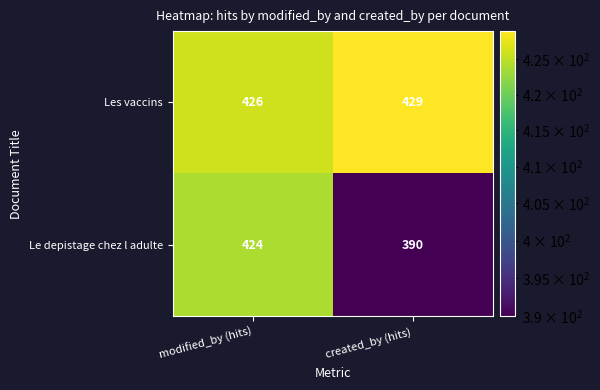

At which label does Les vaccins reach its peak?

created_by (hits)